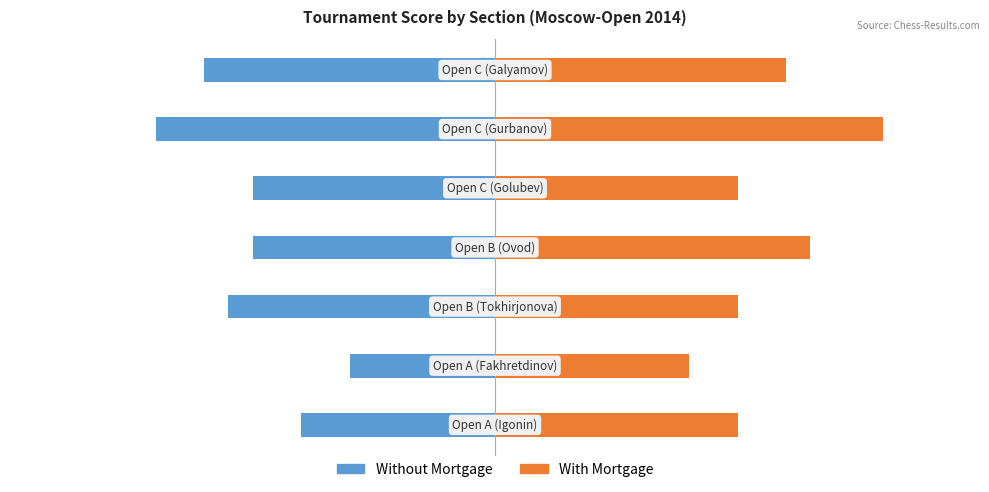

Where does the With Mortgage series first go above 5?

3